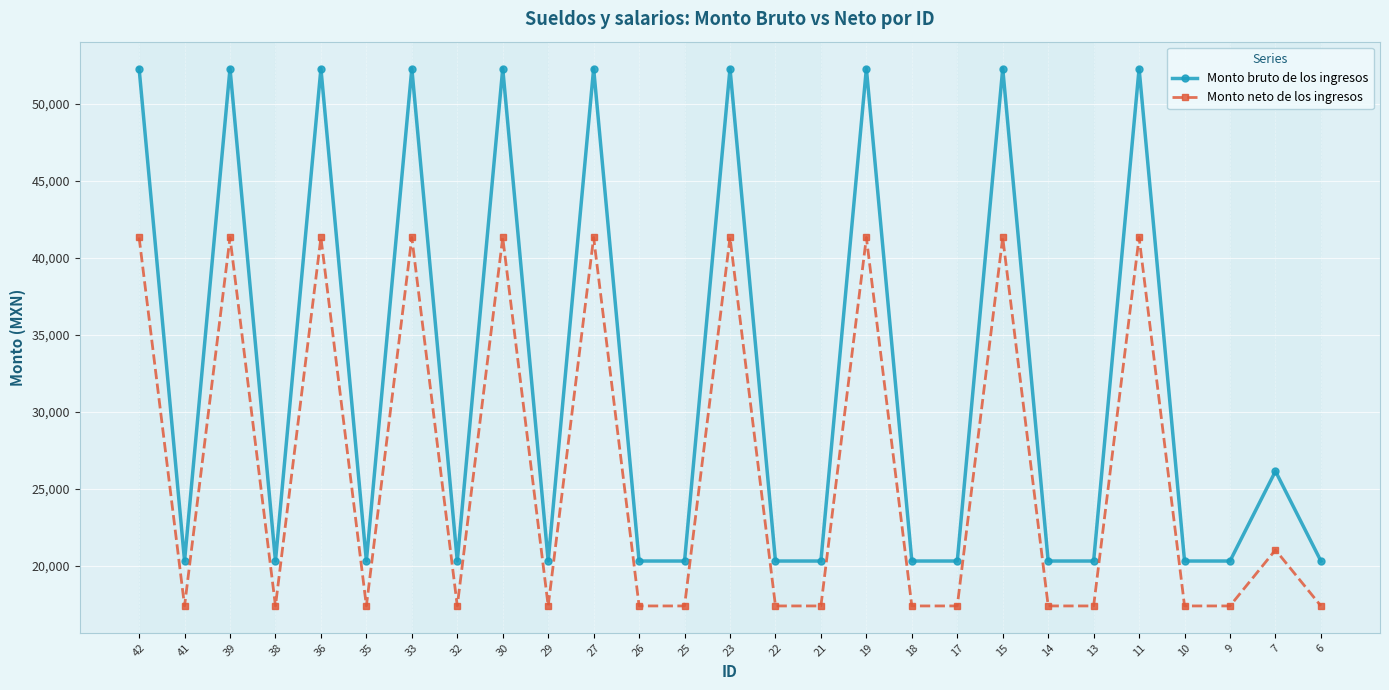

What is the difference between the Monto bruto de los ingresos values at 23 and 26?

31974.7